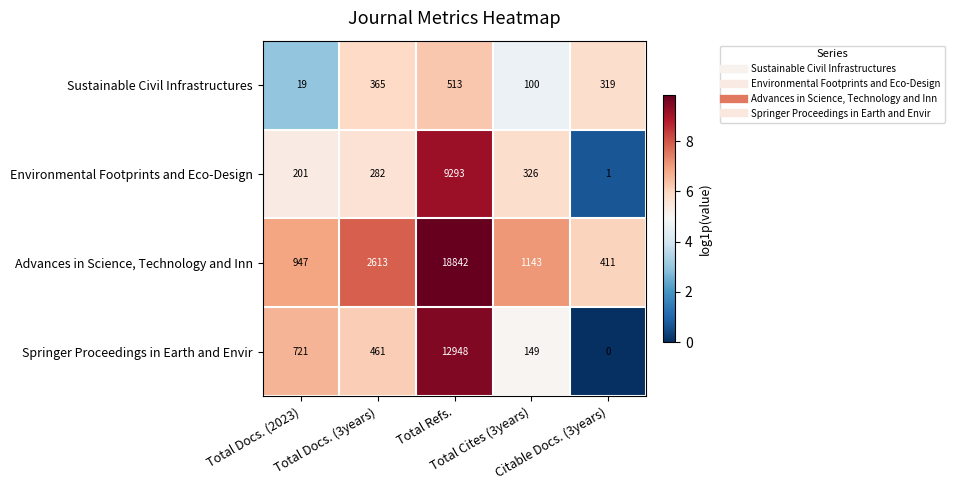

At how many categories does at least one series exceed 0?

5